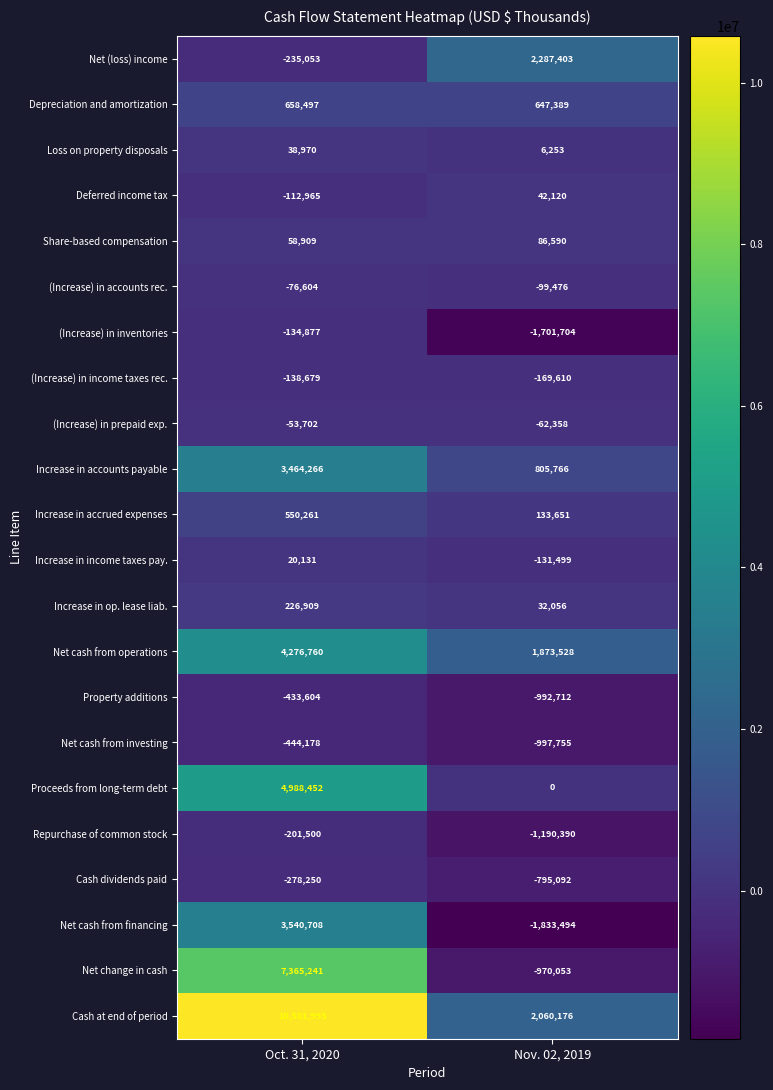

Is the value of Increase in accrued expenses at Oct. 31, 2020 greater than the value of (Increase) in accounts rec. at Oct. 31, 2020?

Yes